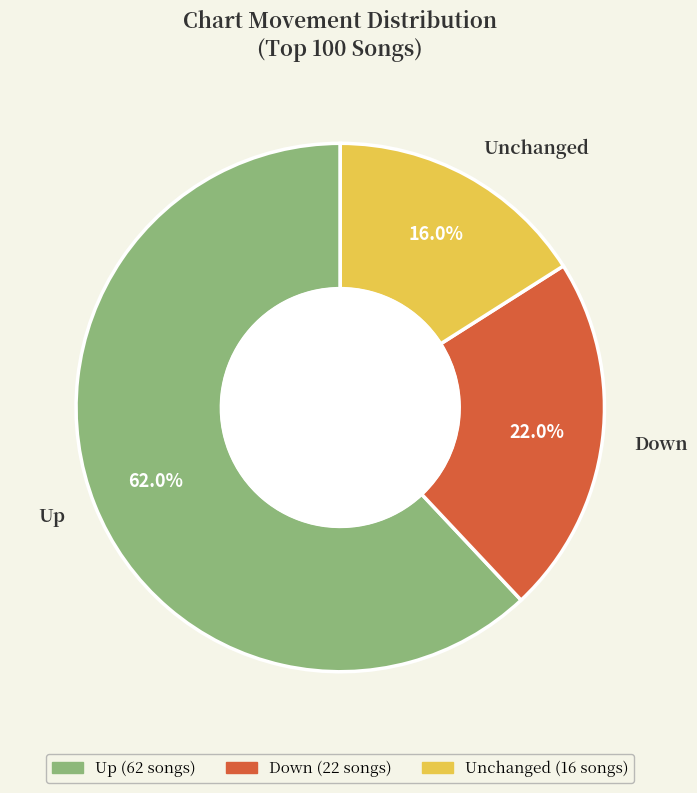

How many segments does this pie chart have?

3